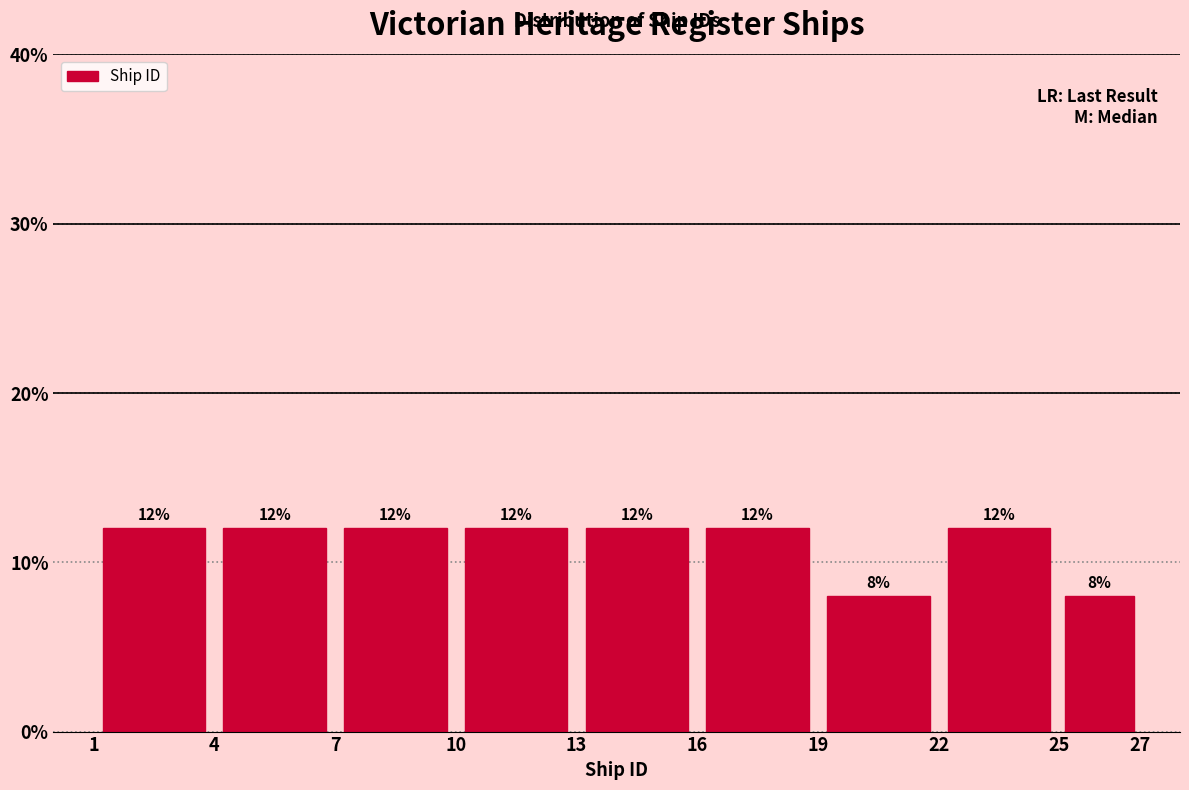

How tall is the bar that spans 16 to 19 on the x-axis?

12